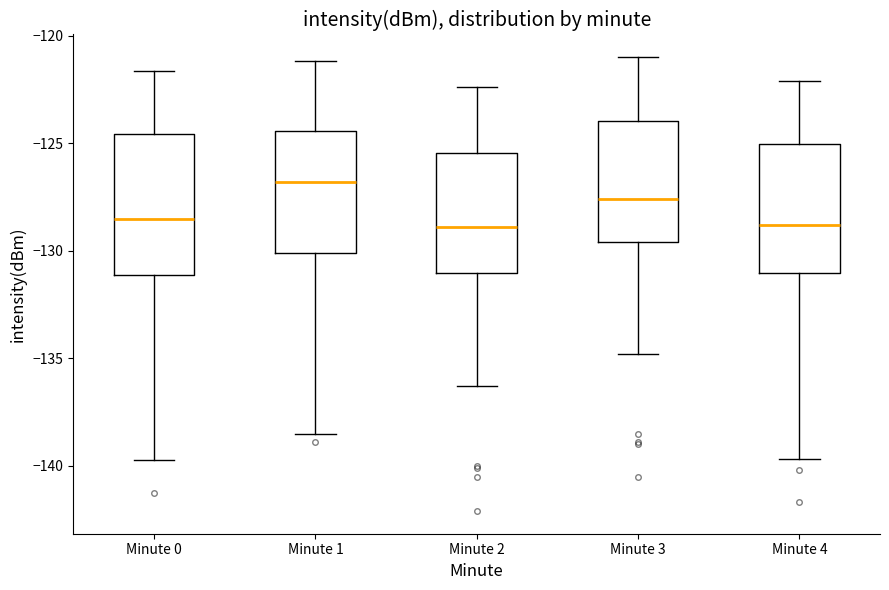

Which box is the tallest, from its lower edge to its upper edge?

Minute 0